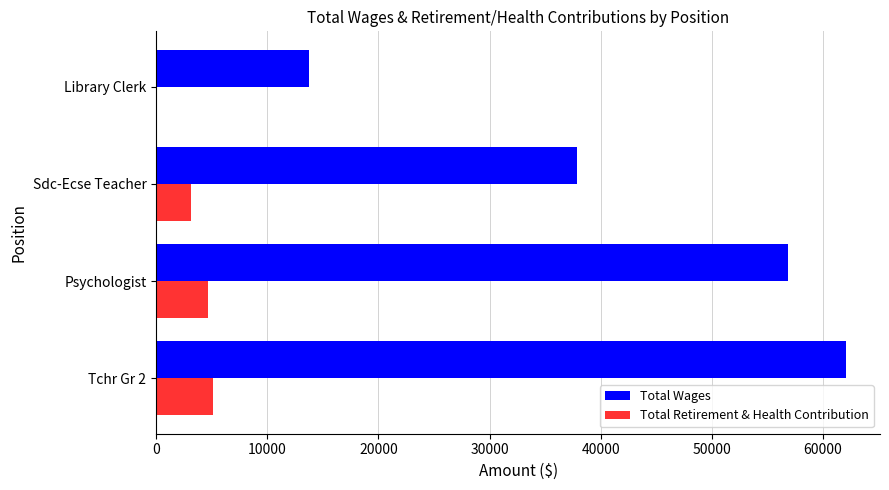

Which series has the largest total across all categories?

Total Wages